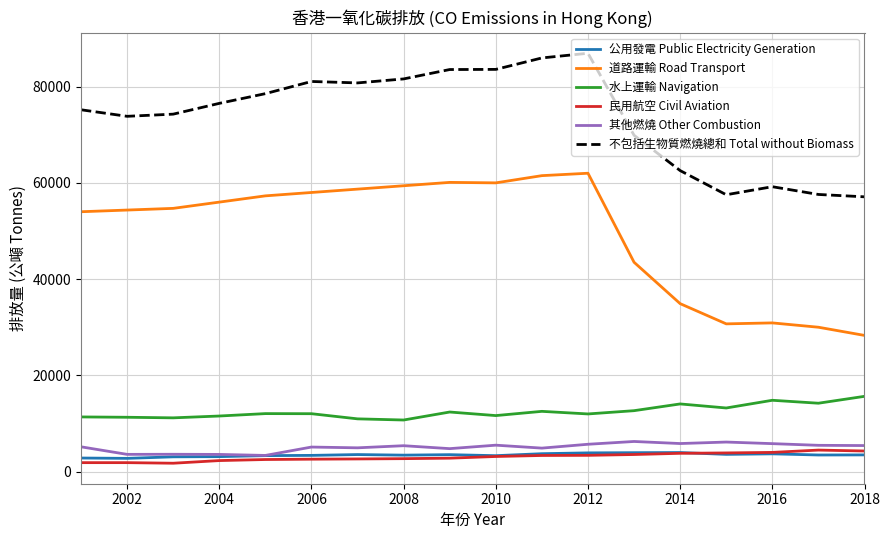

True or false: 道路運輸 Road Transport and 其他燃燒 Other Combustion intersect in this chart.

False